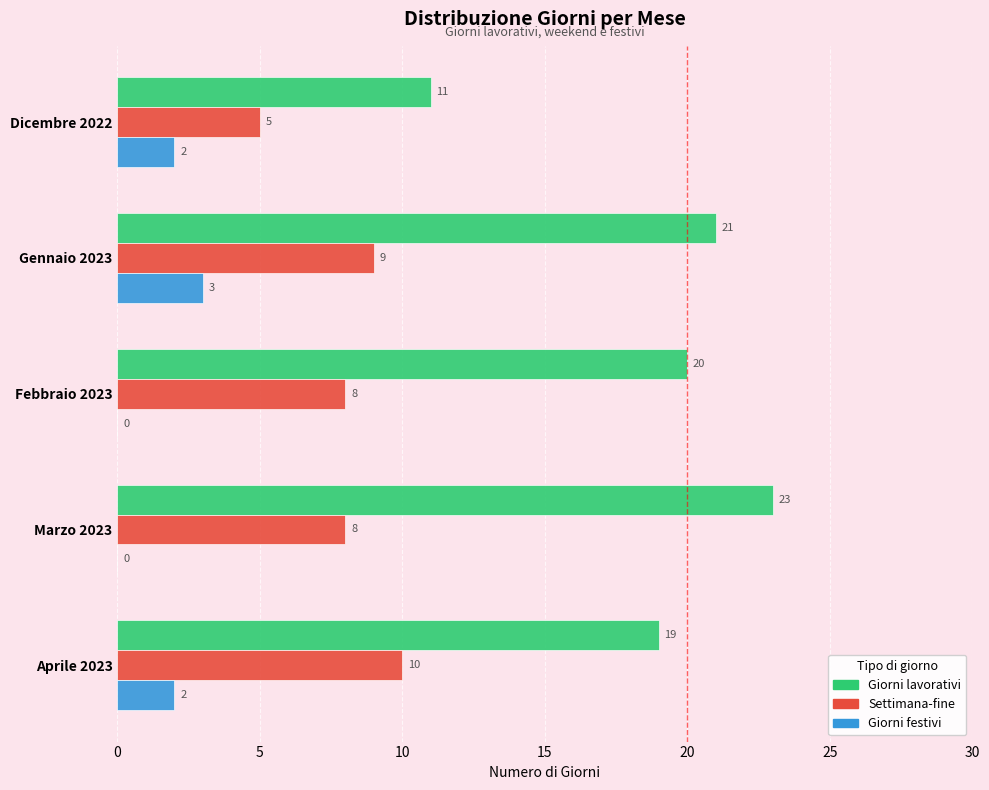

What is the greatest value displayed?

23